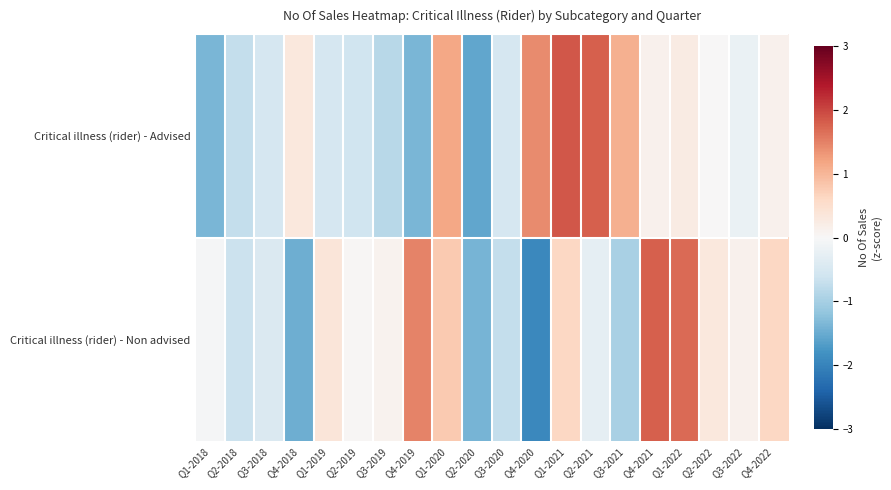

Reading right to left, transcribe all the data shown in this chart.

Critical illness (rider) - Advised: Q4-2022=0.1	Q3-2022=-0.2	Q2-2022=0.0	Q1-2022=0.3	Q4-2021=0.1	Q3-2021=1.1	Q2-2021=1.8	Q1-2021=1.9	Q4-2020=1.4	Q3-2020=-0.5	Q2-2020=-1.6	Q1-2020=1.2	Q4-2019=-1.4	Q3-2019=-0.8	Q2-2019=-0.6	Q1-2019=-0.5	Q4-2018=0.3	Q3-2018=-0.5	Q2-2018=-0.7	Q1-2018=-1.4
Critical illness (rider) - Non advised: Q4-2022=0.6	Q3-2022=0.1	Q2-2022=0.3	Q1-2022=1.7	Q4-2021=1.8	Q3-2021=-1.0	Q2-2021=-0.3	Q1-2021=0.6	Q4-2020=-1.9	Q3-2020=-0.7	Q2-2020=-1.4	Q1-2020=0.8	Q4-2019=1.5	Q3-2019=0.1	Q2-2019=0.0	Q1-2019=0.4	Q4-2018=-1.5	Q3-2018=-0.4	Q2-2018=-0.7	Q1-2018=-0.0